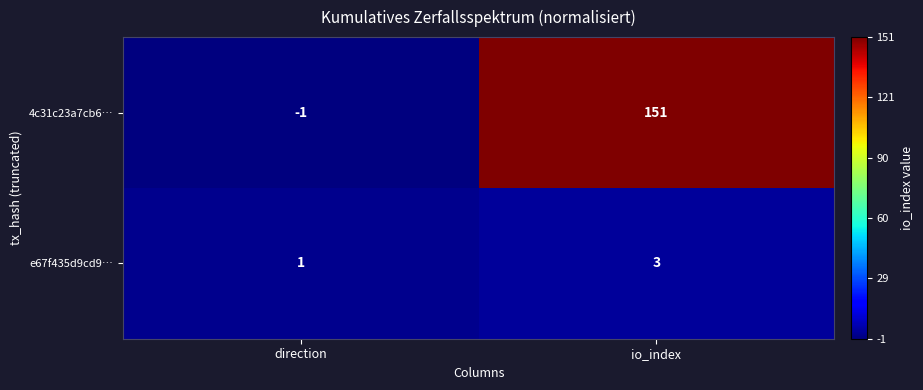

What is the approximate value of e67f435d9cd9… at io_index?

3